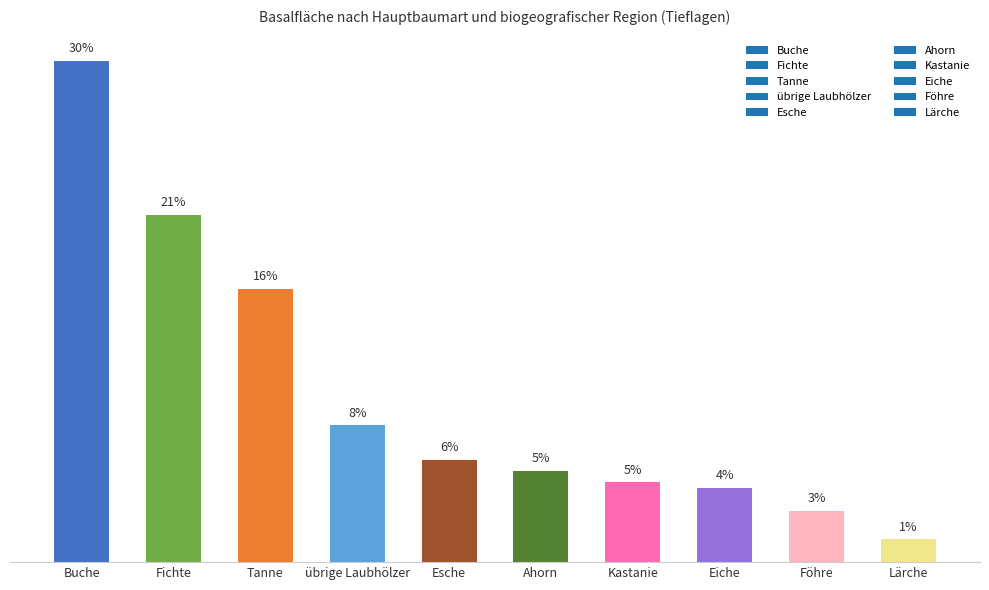

Does the chart contain any negative values?

No